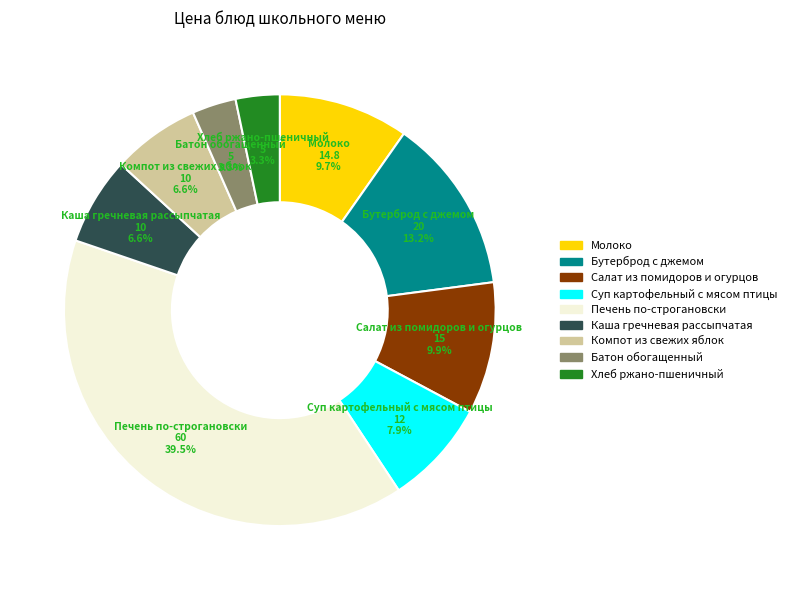

To the nearest percent, what is the difference between the Компот из свежих яблок and Салат из помидоров и огурцов slice percentages?

3%